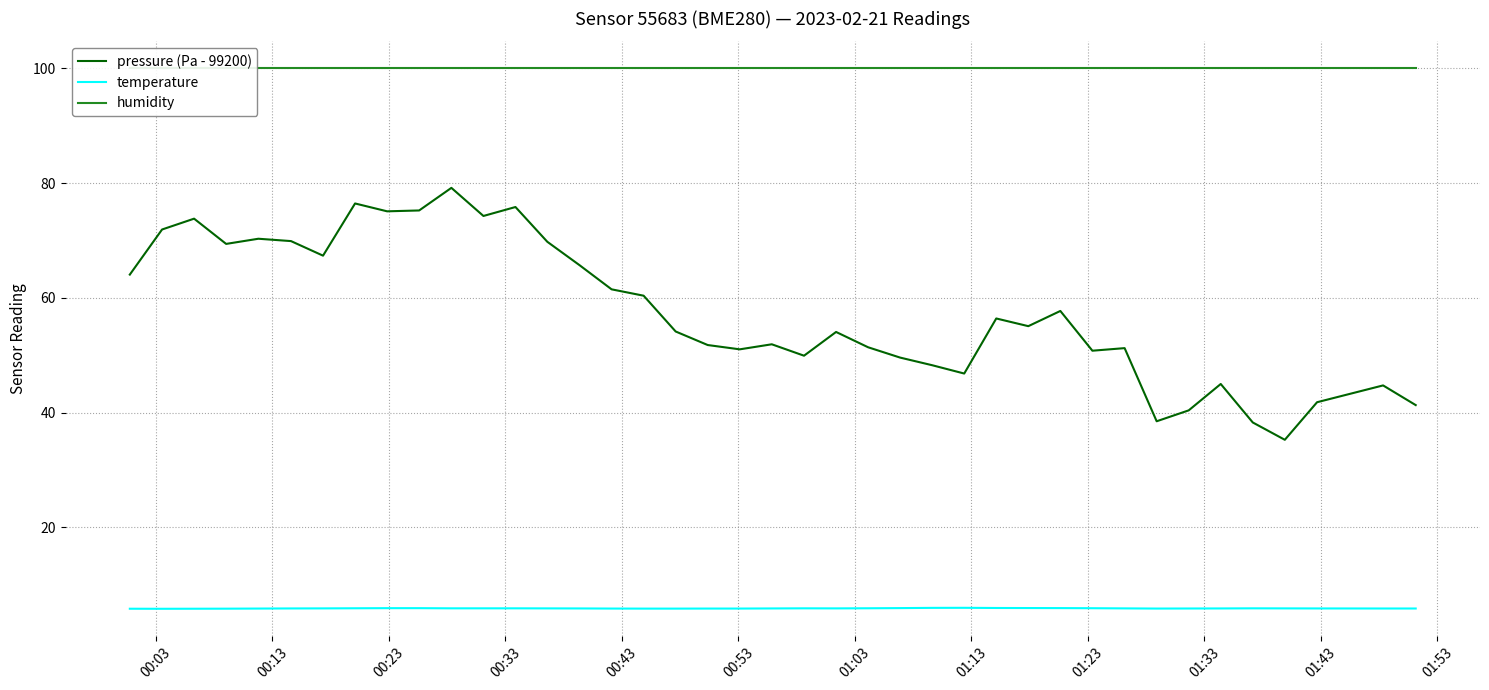

True or false: pressure (Pa - 99200) and temperature cross at least once.

False